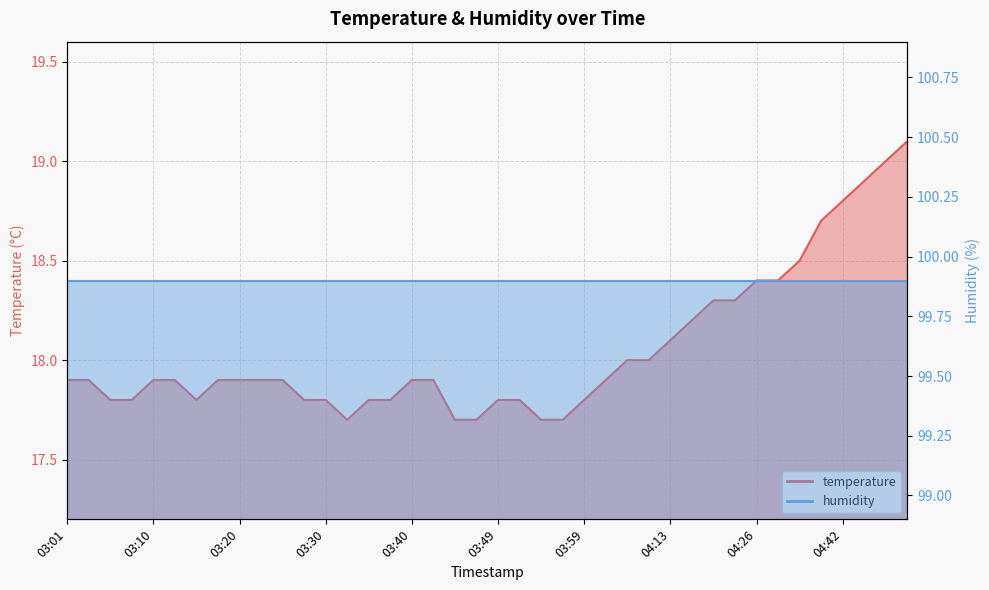

How many interior local valleys (lower than both neighbors) does the data have?

2